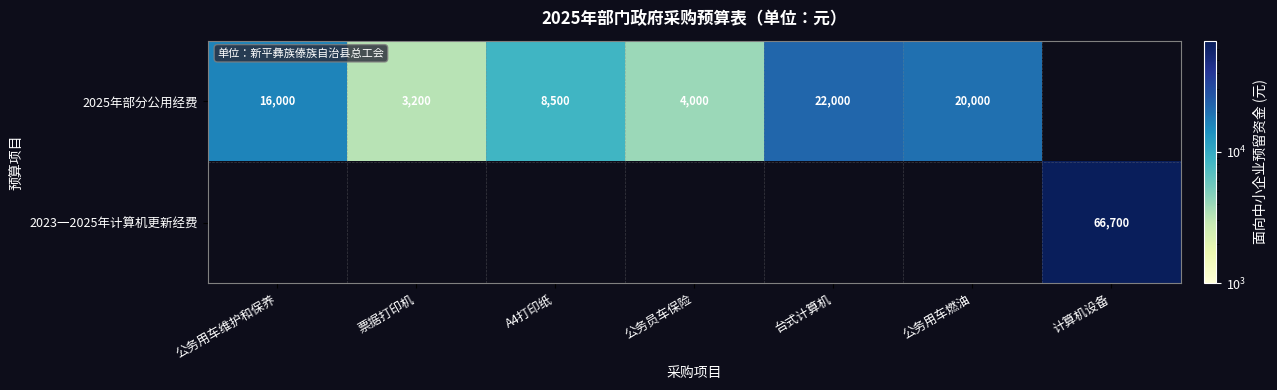

What is the smallest value displayed?

3200.0